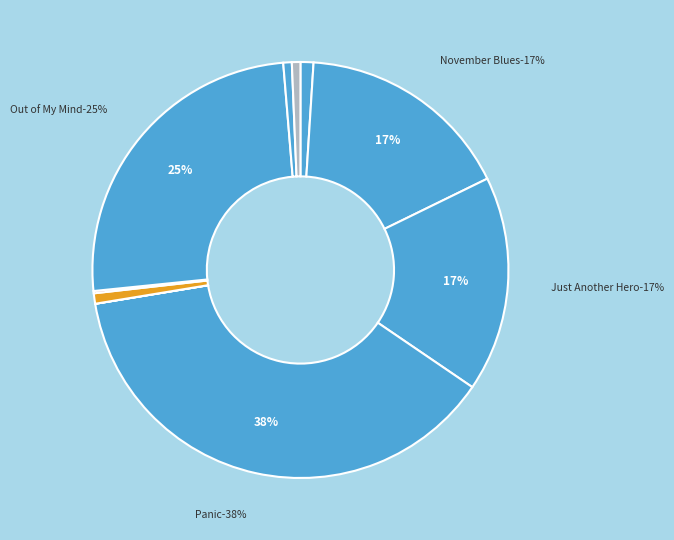

What is the change in value from Panic to Forged by Fire?

-71340435